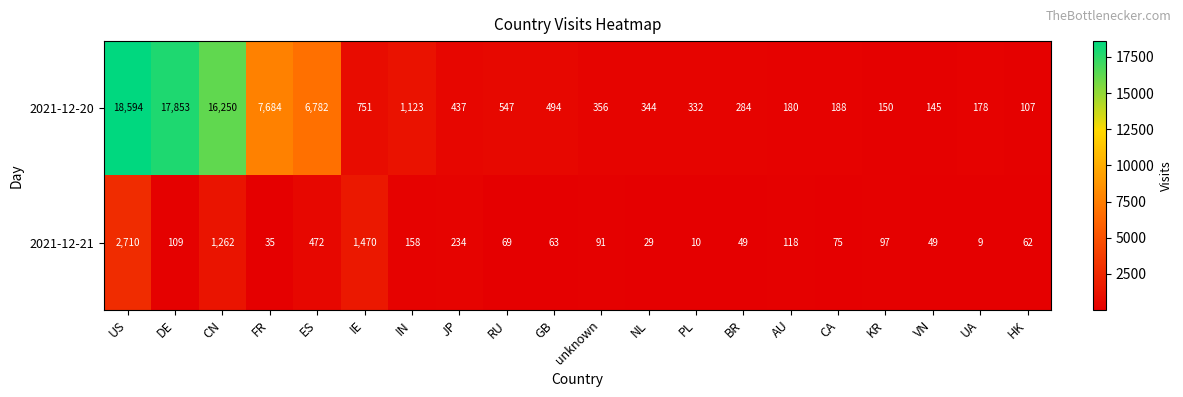

Which category has the highest value across all series?

US